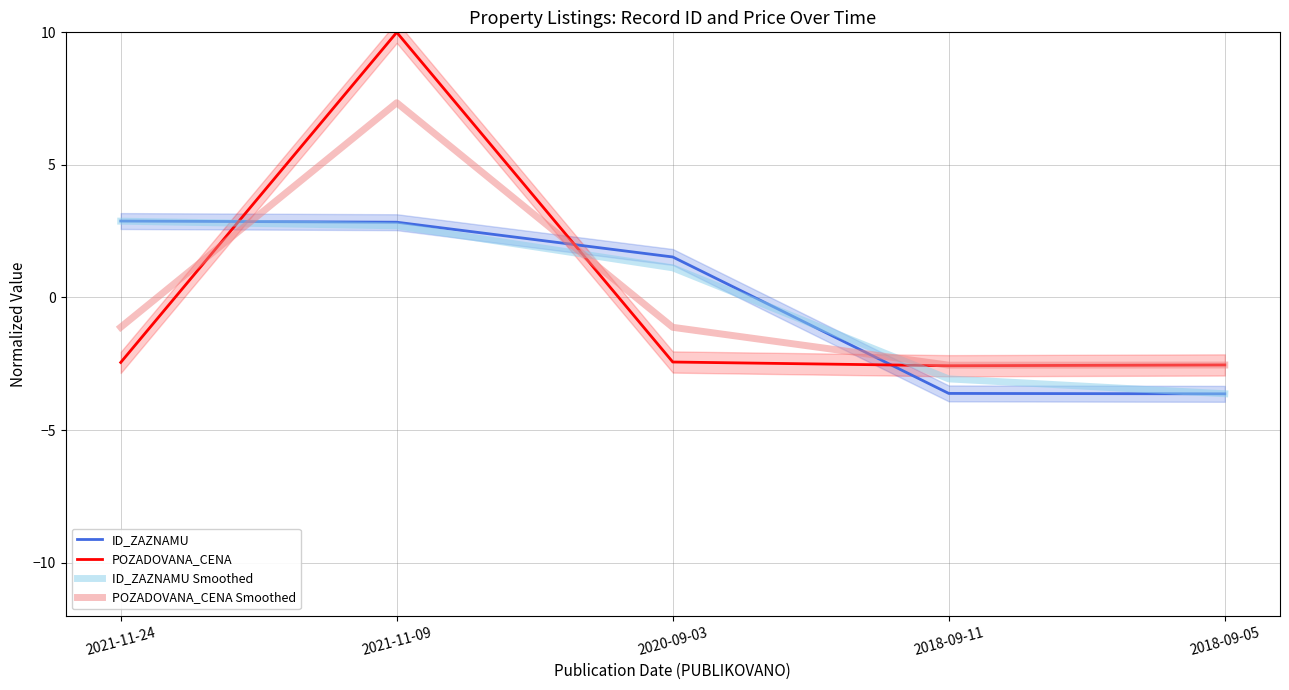

What are all the series names shown in the legend?

ID_ZAZNAMU, POZADOVANA_CENA, ID_ZAZNAMU Smoothed, POZADOVANA_CENA Smoothed